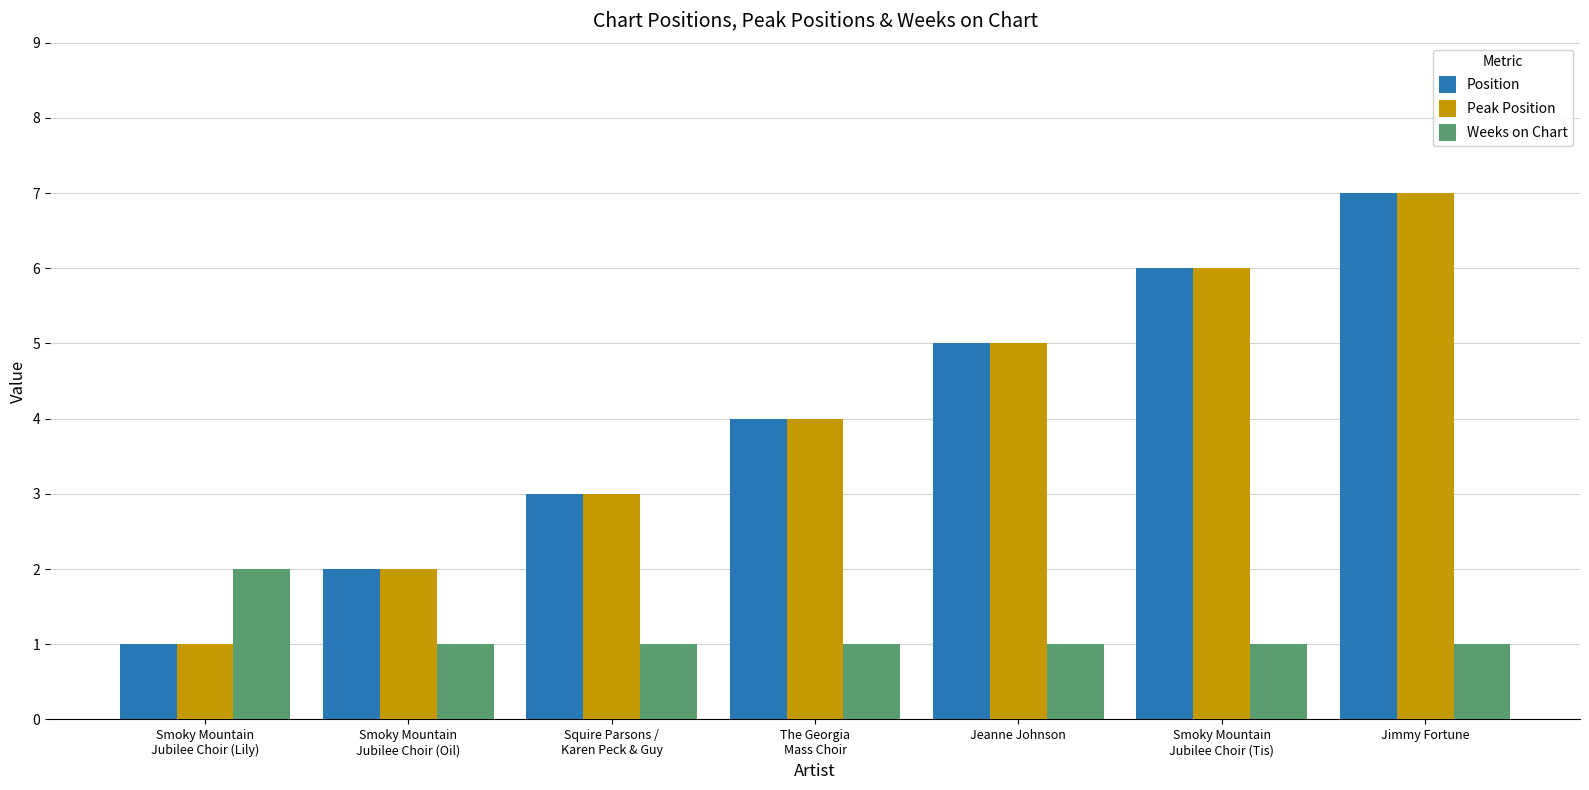

Are the bars horizontal?

No